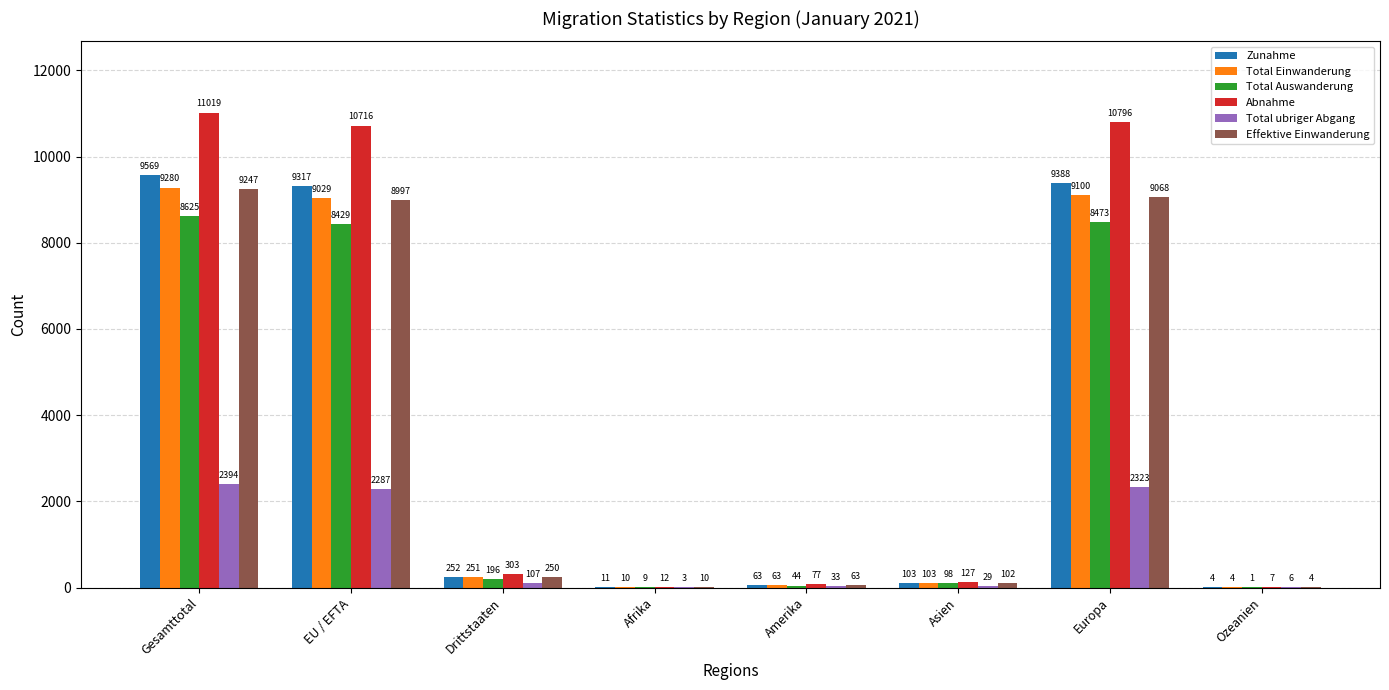

At which label is Total ubriger Abgang closest to 1198?

EU / EFTA